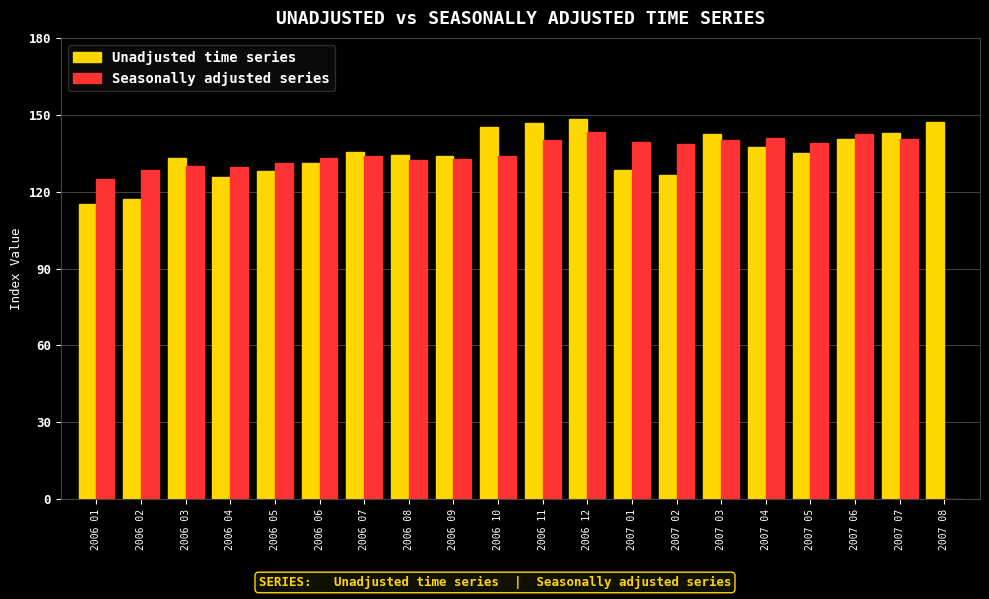

What is the total value across all series at 2006 04?

255.4